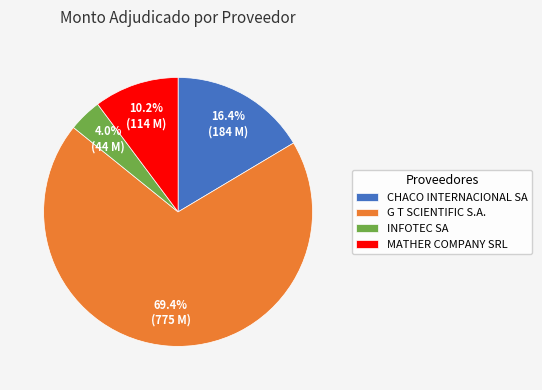

Does CHACO INTERNACIONAL SA account for over 50% of the chart?

No